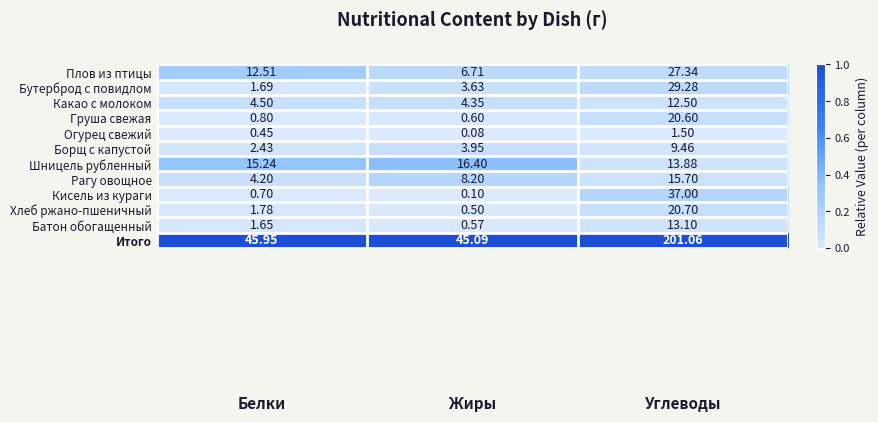

Rank the series by their maximum value, from lowest to highest.

Огурец свежий, Борщ с капустой, Какао с молоком, Батон обогащенный, Рагу овощное, Шницель рубленный, Груша свежая, Хлеб ржано-пшеничный, Плов из птицы, Бутерброд с повидлом, Кисель из кураги, Итого